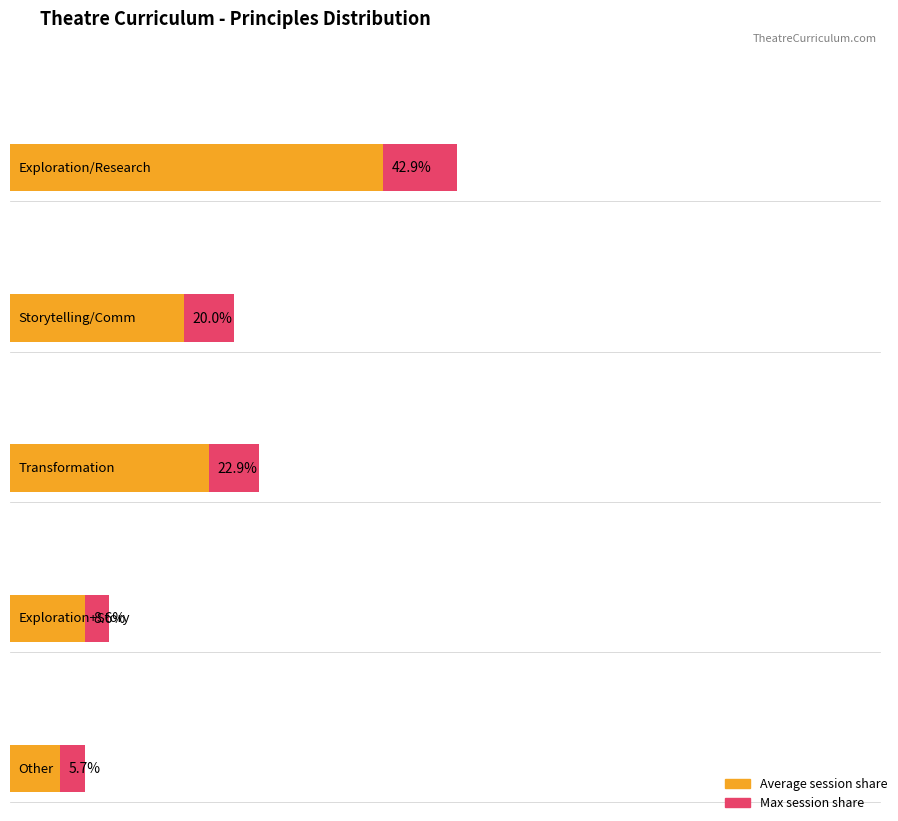

Does the chart contain any negative values?

No